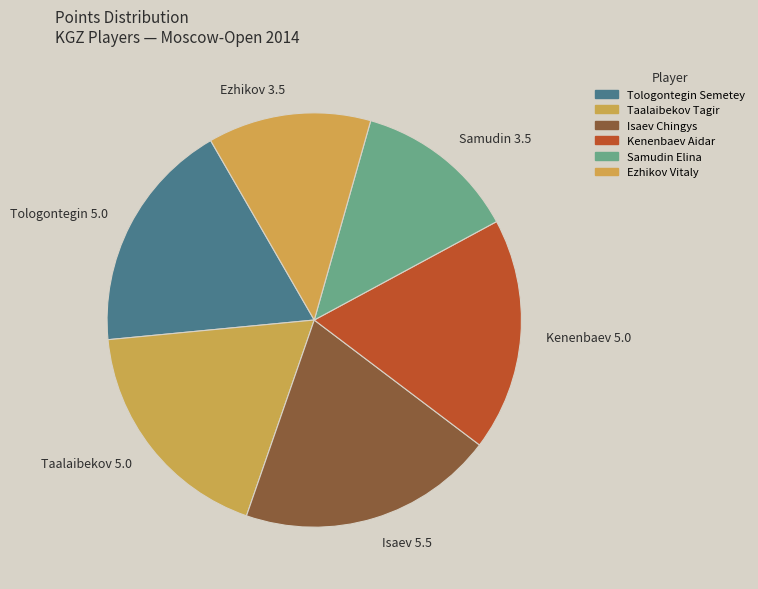

Is there any slice that represents more than half of the pie?

No